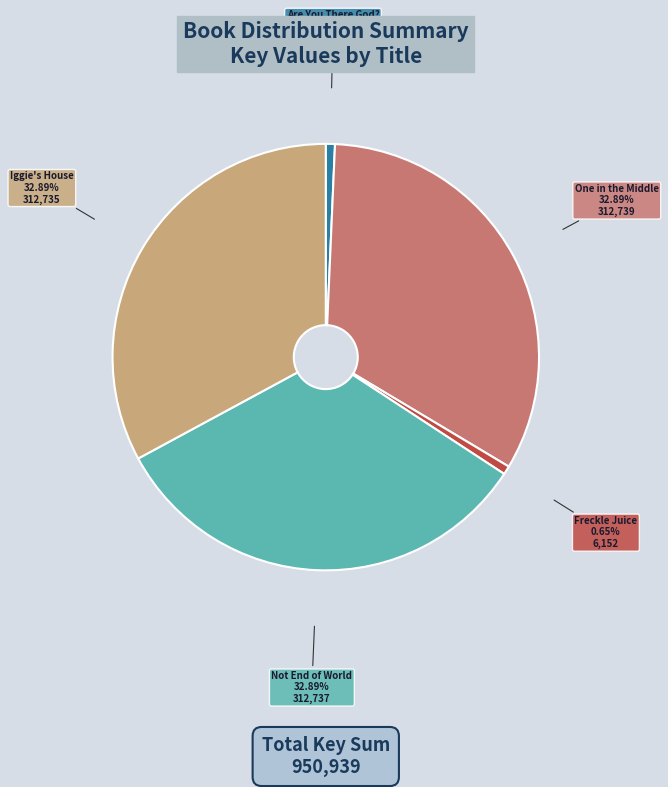

Does any single category account for the majority?

No